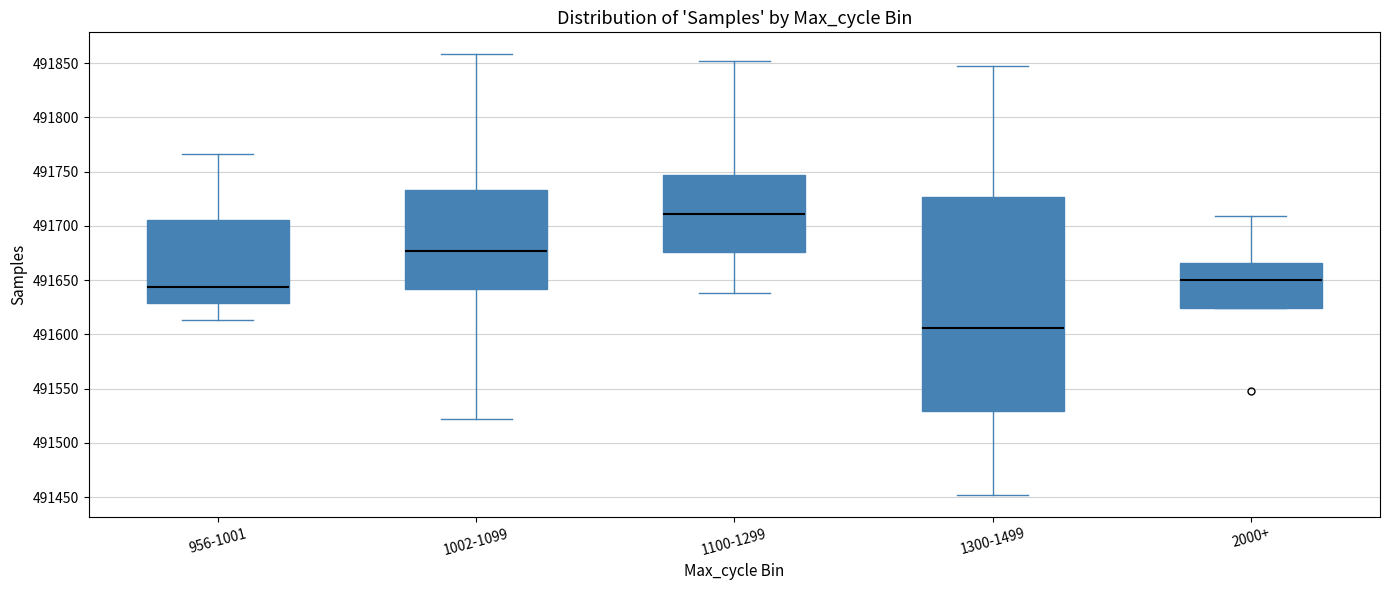

Reading left to right, transcribe this box plot: for each box, give where its median line is, the range the box spans, and where its two whiskers end, as read against the y-axis. The values are not printed on the chart, so give them approximately, as read against the axis.

956-1001: median 491645, box 491630 to 491705, whiskers 491615 to 491765
1002-1099: median 491675, box 491640 to 491735, whiskers 491520 to 491860
1100-1299: median 491710, box 491675 to 491745, whiskers 491640 to 491850
1300-1499: median 491605, box 491530 to 491725, whiskers 491450 to 491845
2000+: median 491650, box 491625 to 491665, whiskers 491625 to 491710